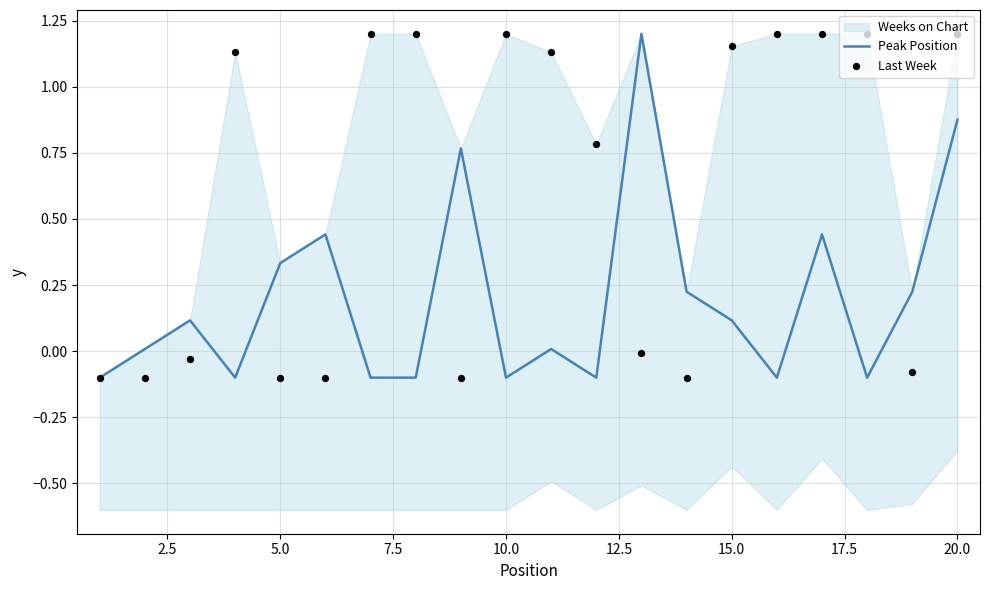

Which series has the largest total across all categories?

Last Week